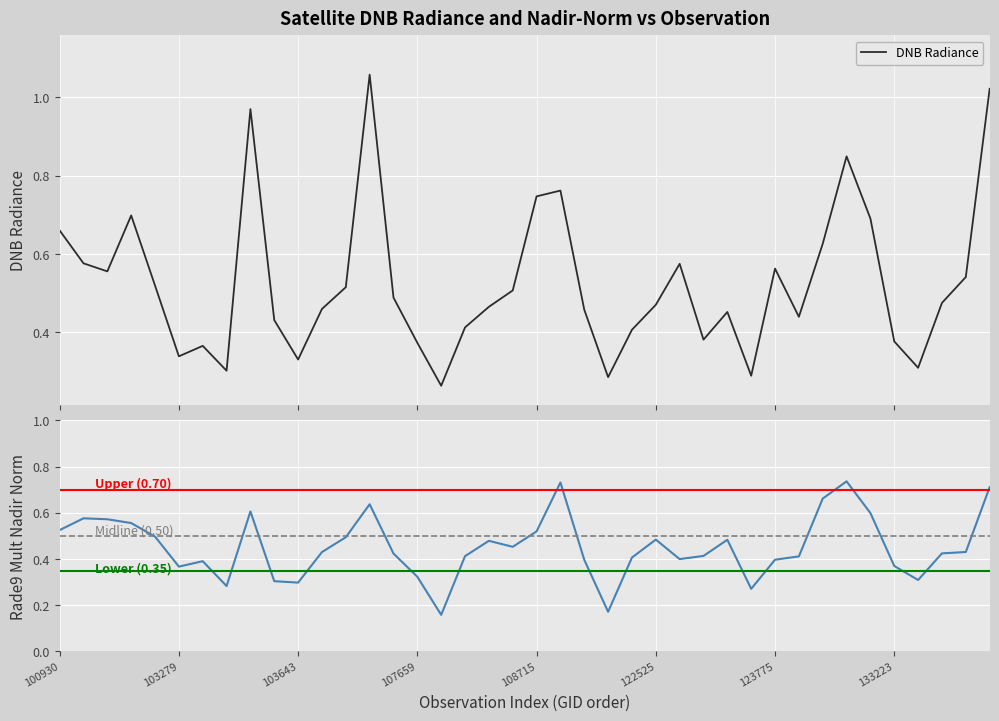

Count the number of data series in this chart.

2